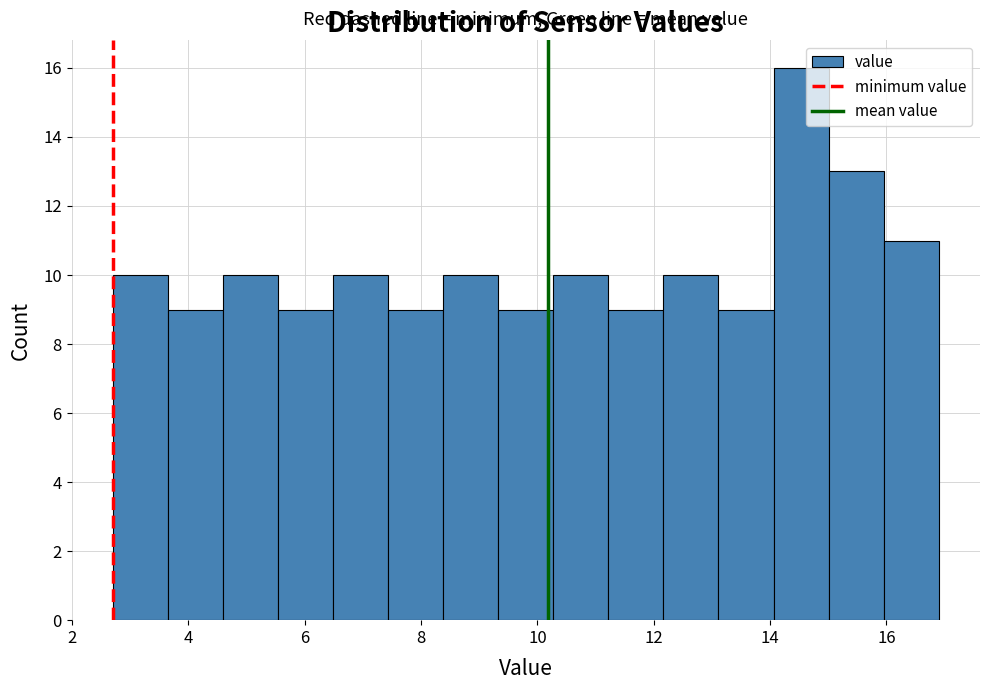

Which range on the x-axis has the tallest bar?

14.0 to 15.0